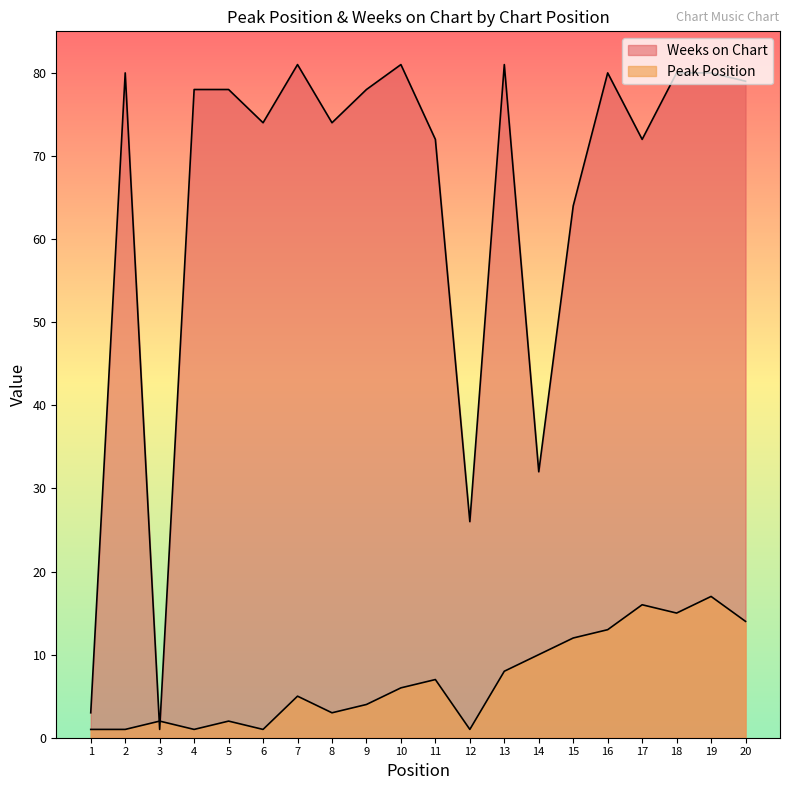

Does the chart have visible grid lines?

No